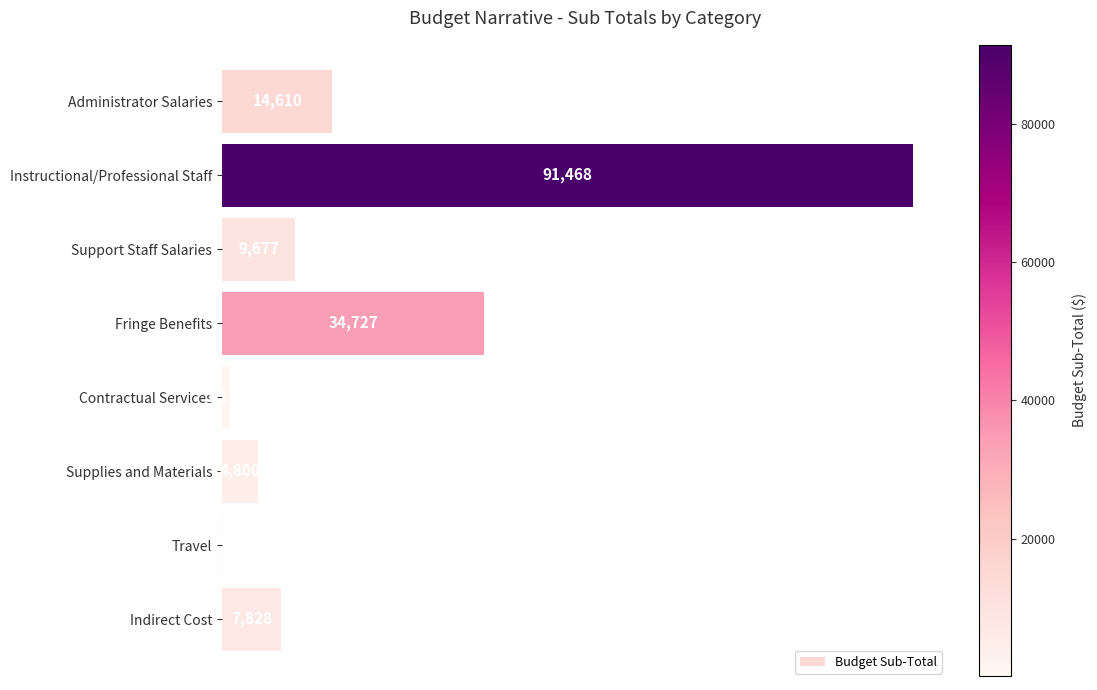

What is the sum of all values?

164385